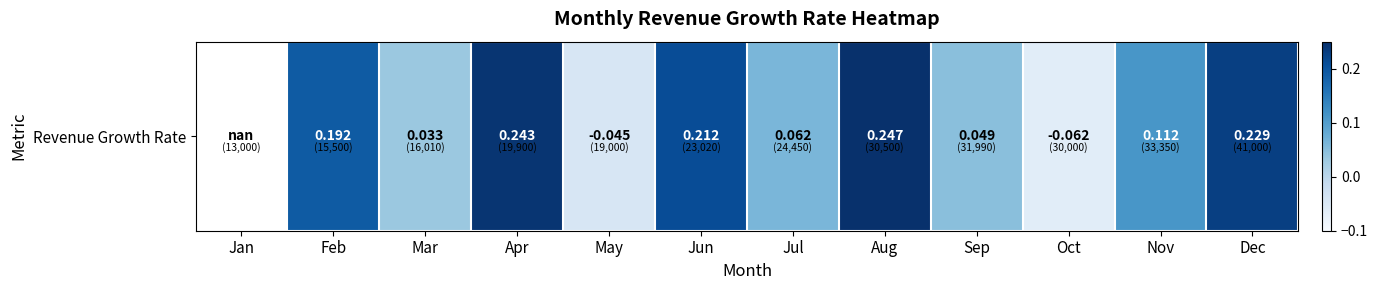

The value at Mar is 0.0. True or false?

True